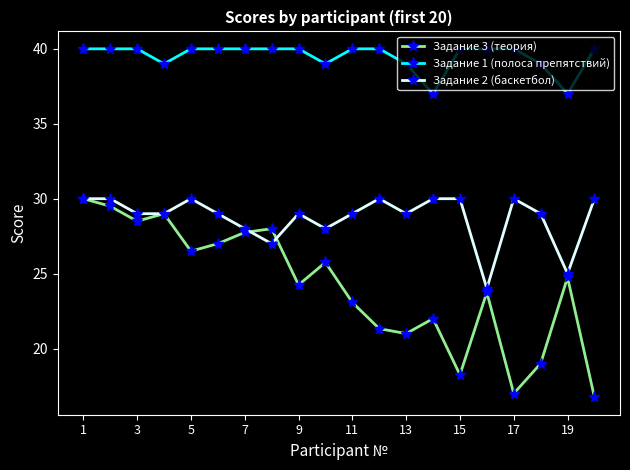

True or false: Задание 2 (баскетбол) has more than 0 points higher than both neighbors.

True